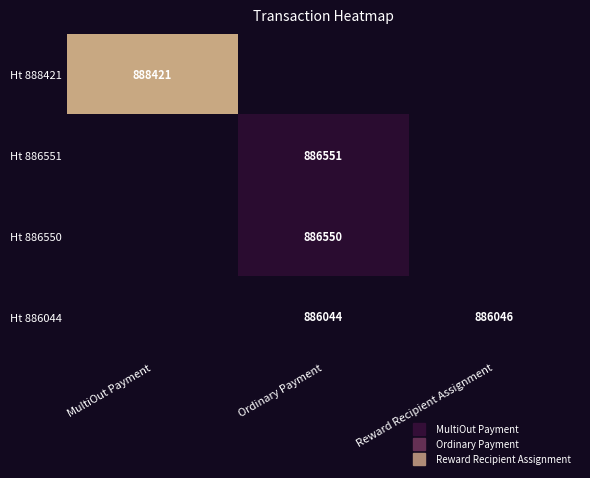

At which label is Ht 886551 closest to 443275?

MultiOut Payment